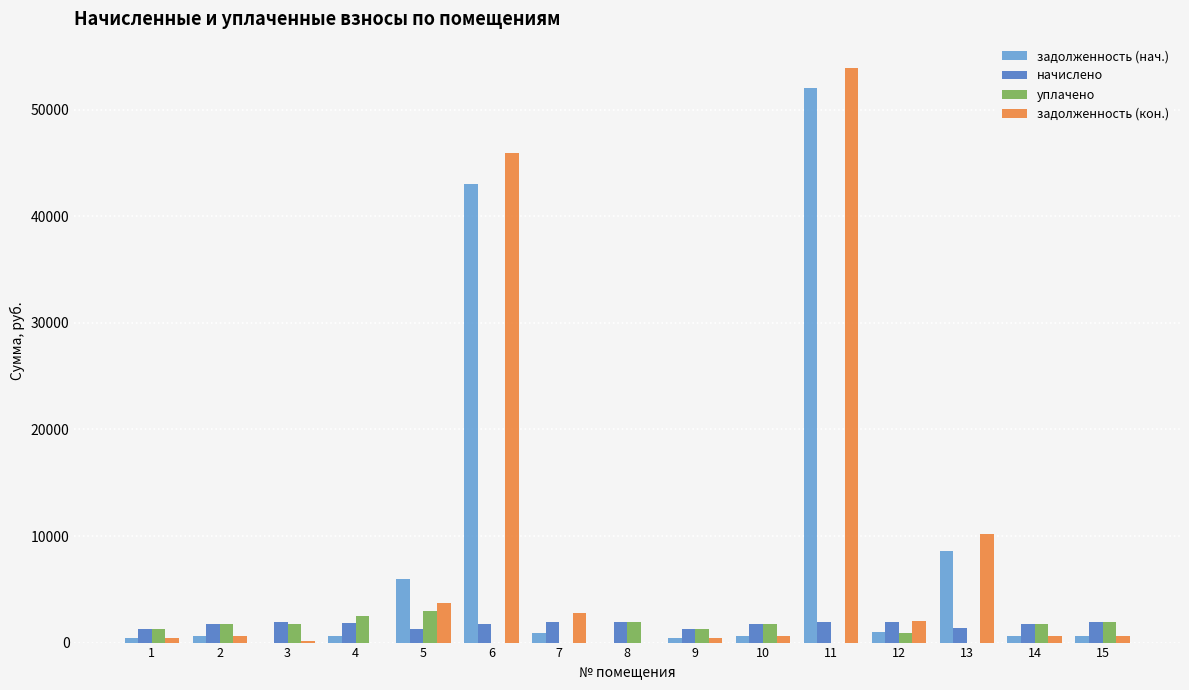

What are all the series names shown in the legend?

задолженность (нач.), начислено, уплачено, задолженность (кон.)